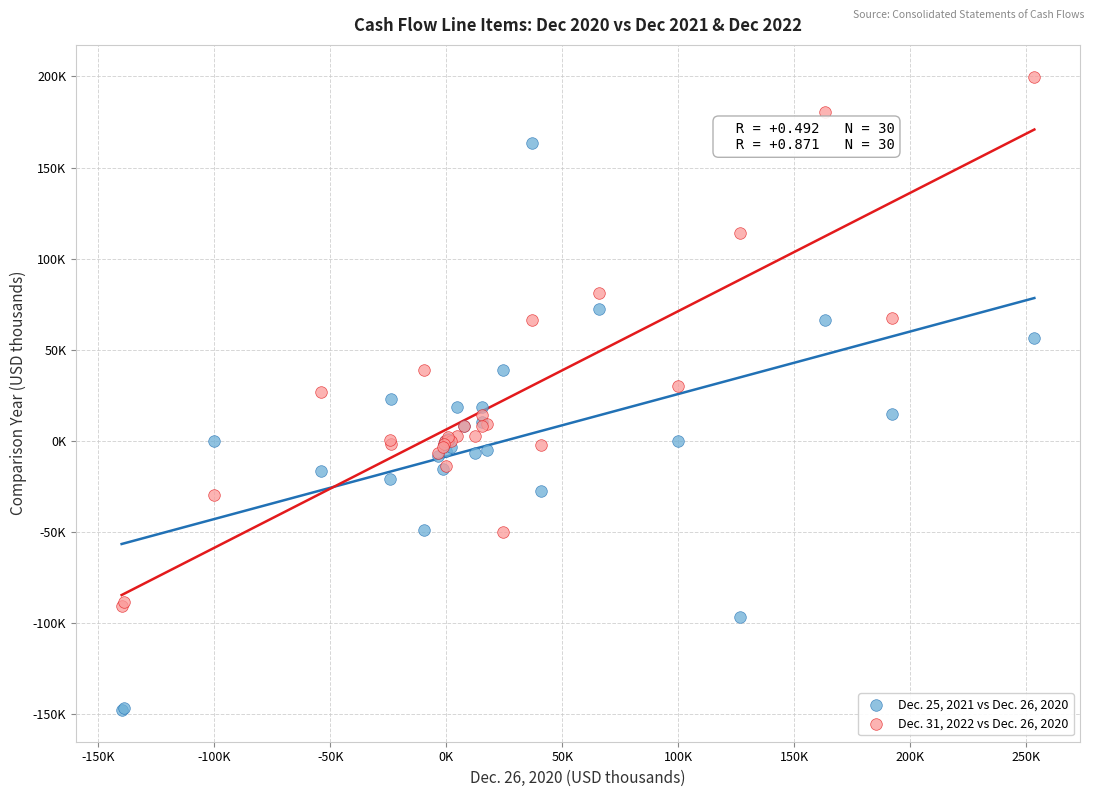

Which series has the largest Y range (max minus min)?

Dec. 25, 2021 vs Dec. 26, 2020